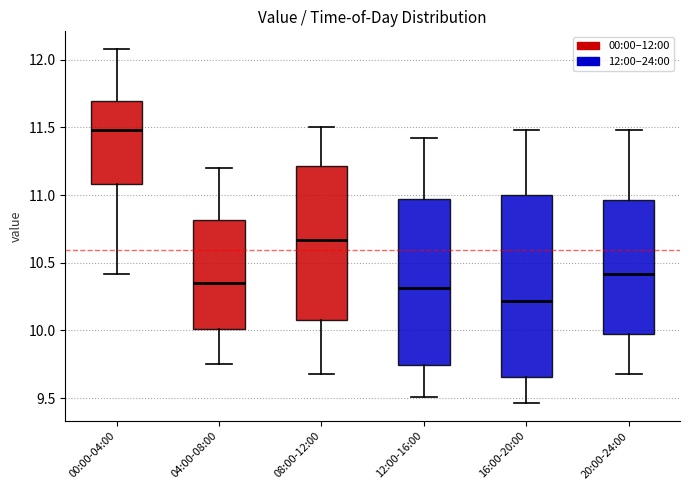

Which box has the highest median line?

00:00-04:00